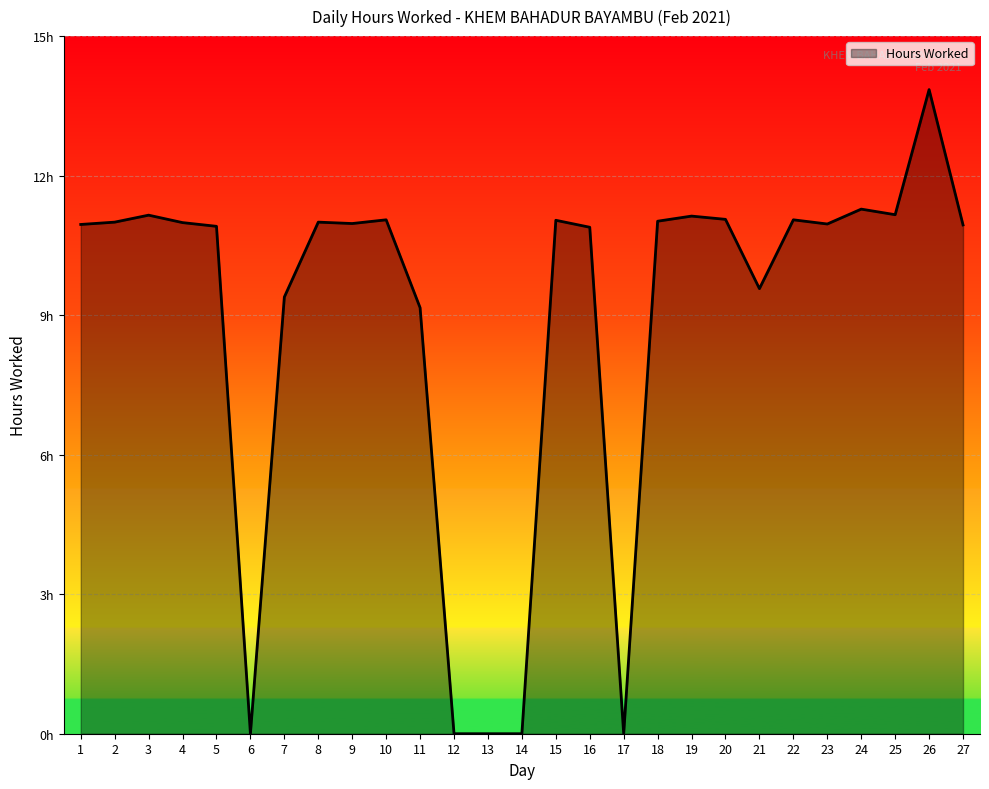

Where is the first local minimum?

6